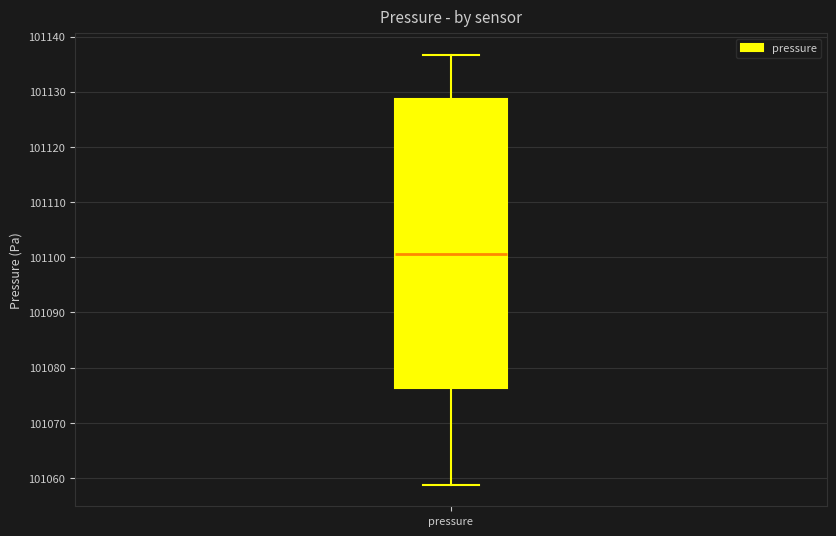

Where does the lower whisker of the box for pressure end on the y-axis? The values are not printed on the chart, so give them approximately, as read against the axis.

101059